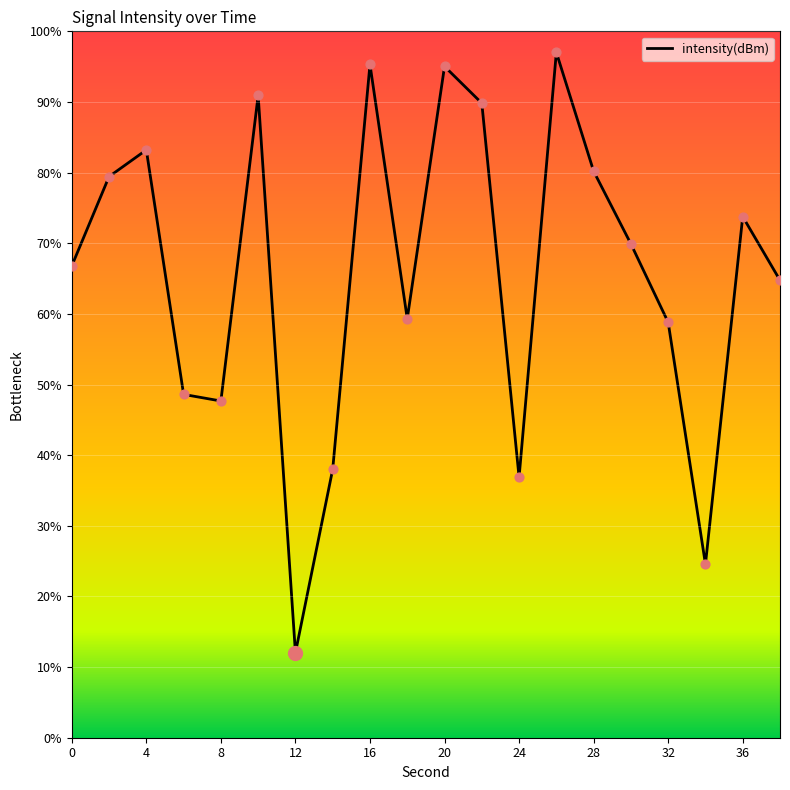

What is the minimum value shown in the chart?

12.0